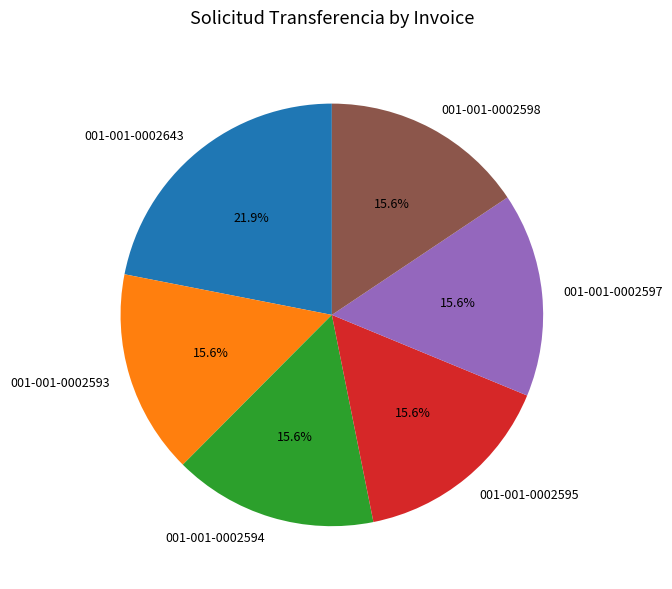

To the nearest percent, what percentage of the pie is 001-001-0002594?

16%